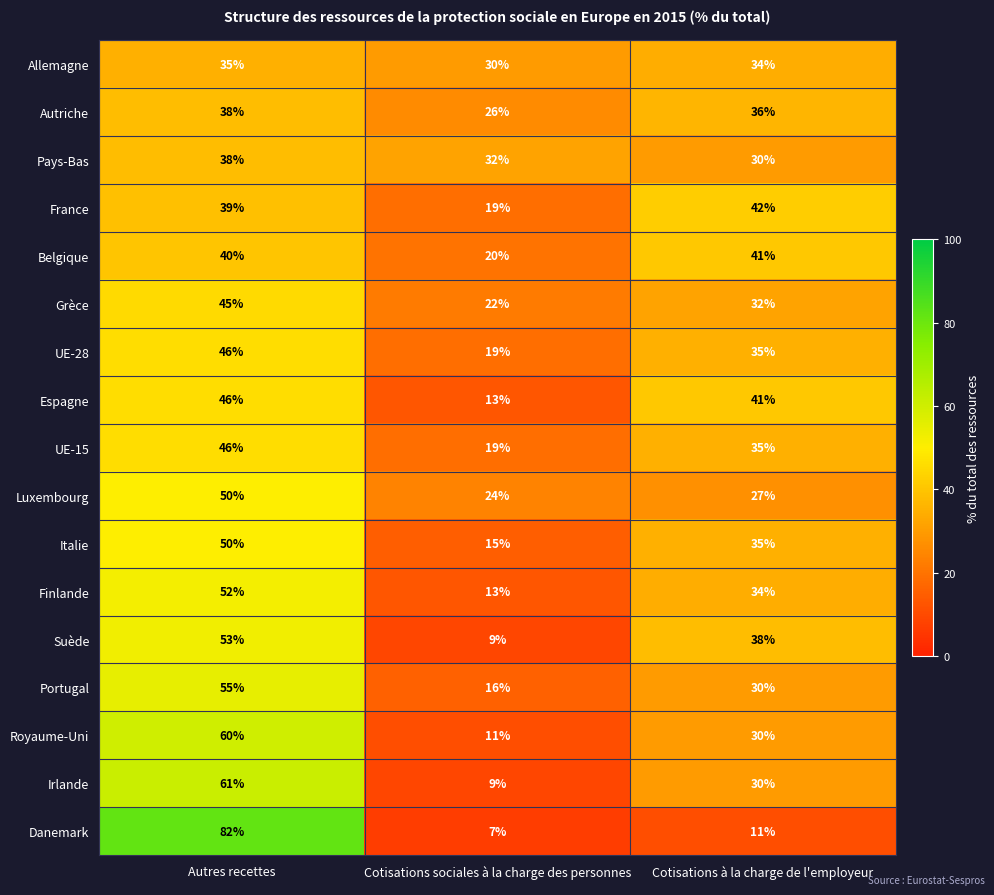

How many values in the Portugal series are below 30?

1